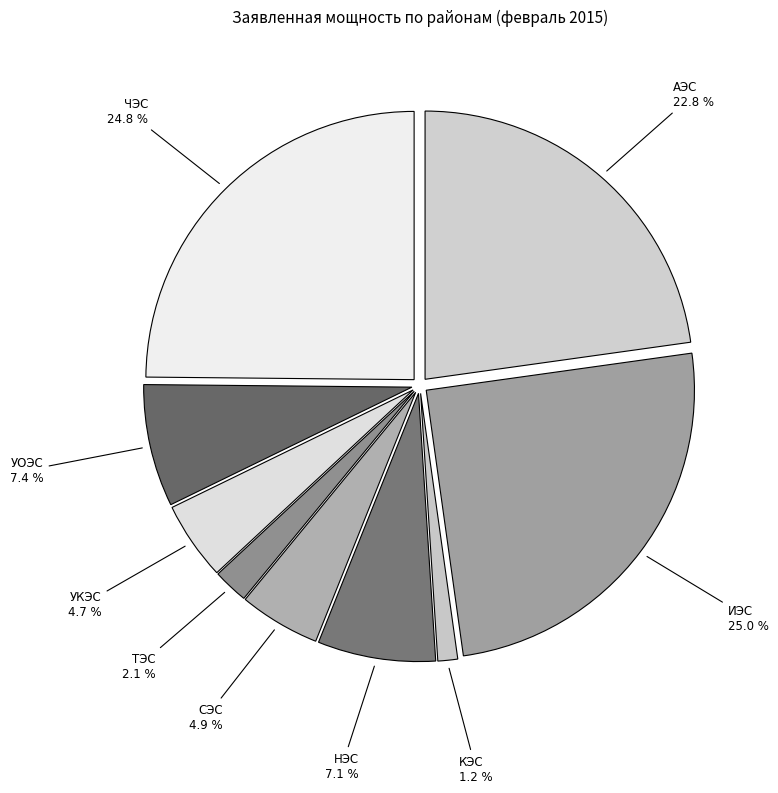

Is ЧЭС the majority of the pie?

No